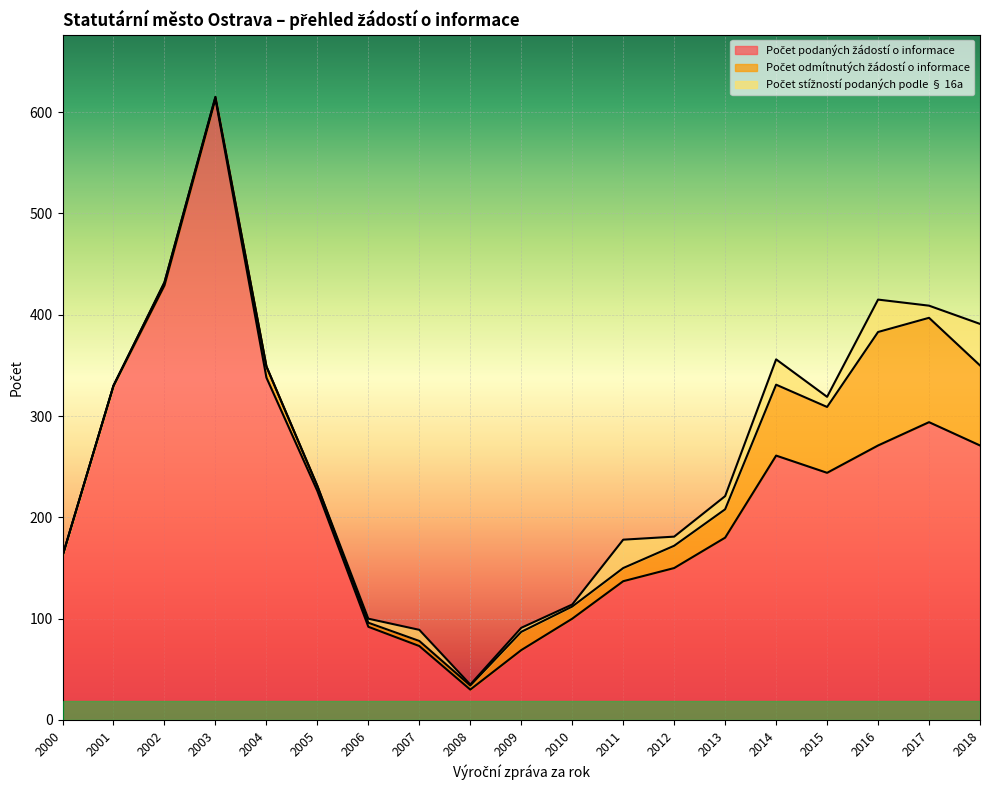

At which category does Počet podaných žádostí o informace reach its first local peak?

2003